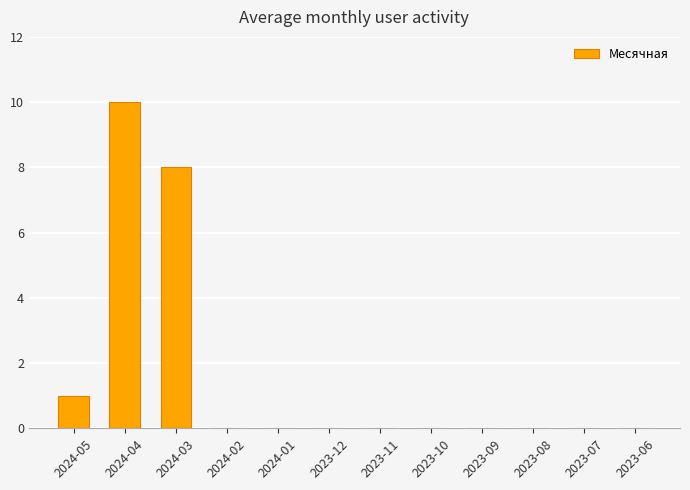

The chart shows a value of -5 at 2023-08. True or false?

False